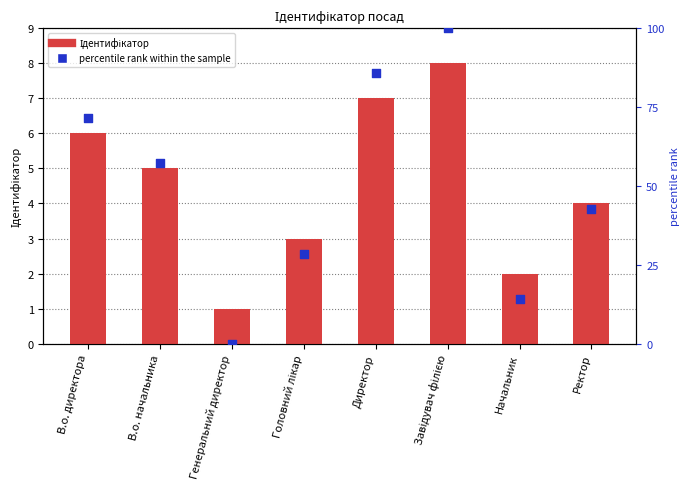

What is the total value across all series at Директор?

92.7